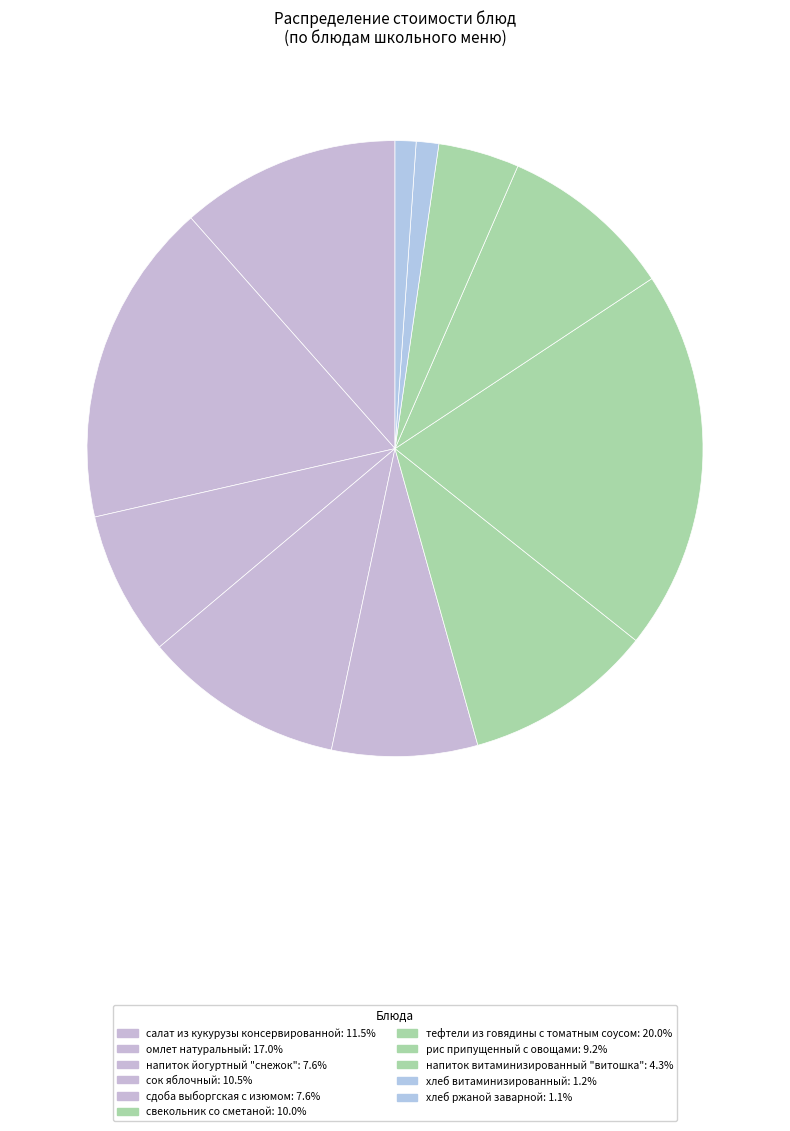

Which category has the smallest portion of the pie?

хлеб ржаной заварной